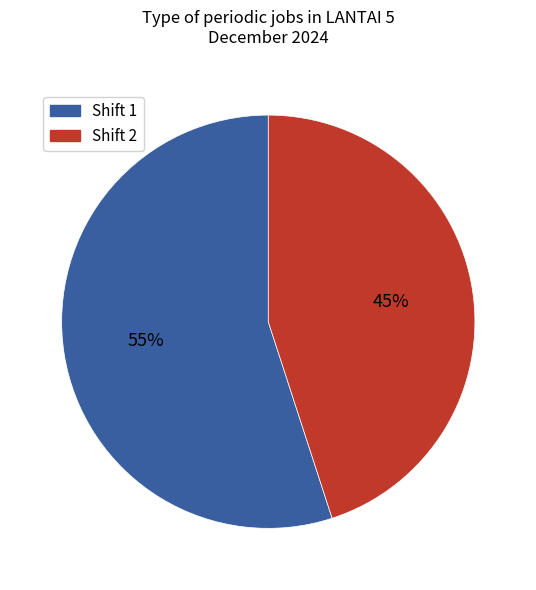

To the nearest percent, what is the average slice percentage?

50%